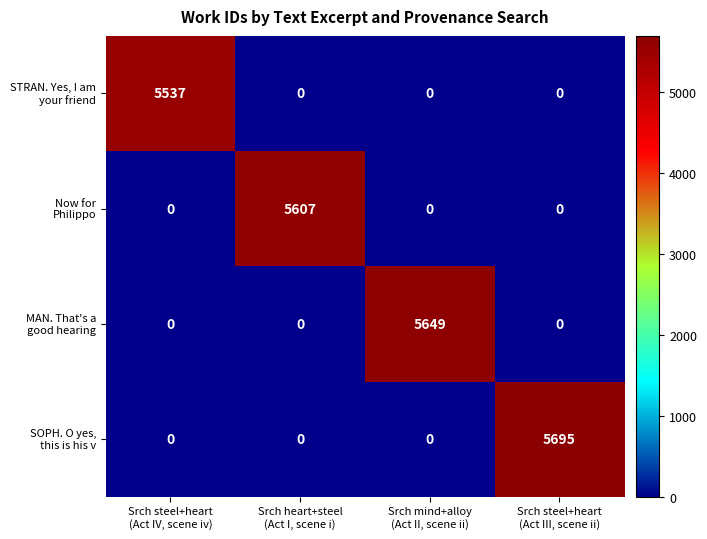

At how many categories does at least one series exceed 3612?

4